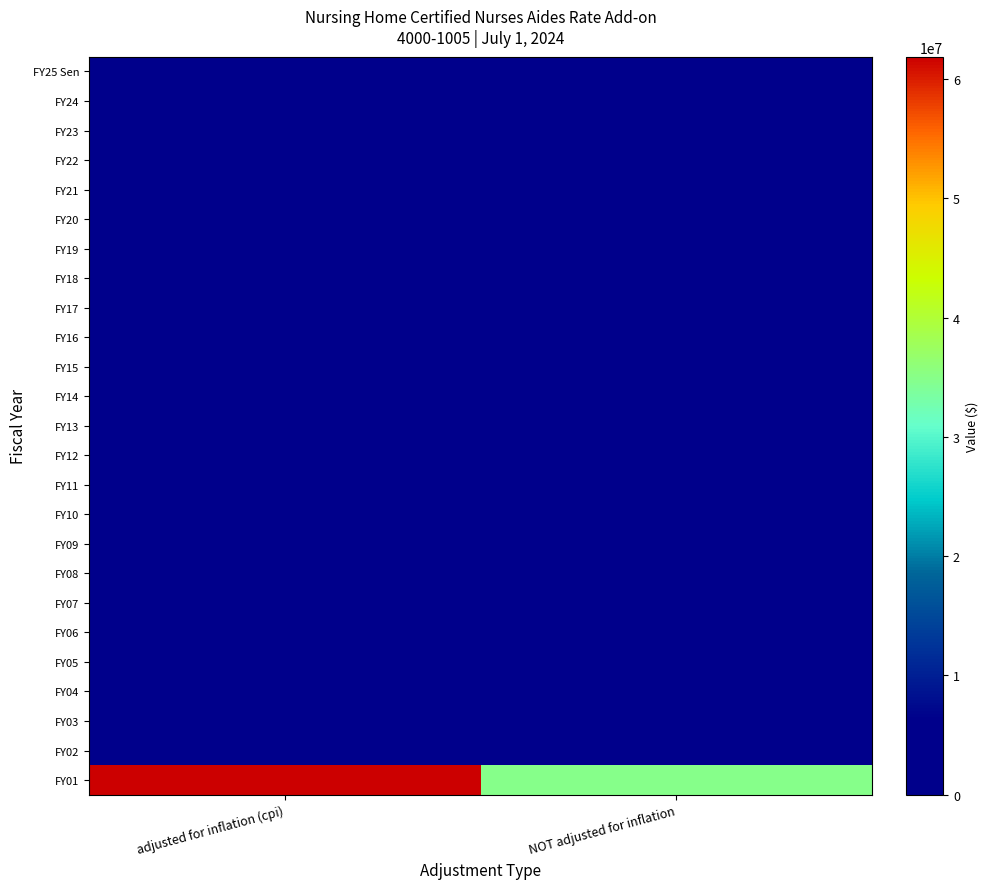

Reading left to right, what are all the values shown in this chart?

FY25 Sen: adjusted for inflation (cpi)=0	NOT adjusted for inflation=0
FY24: adjusted for inflation (cpi)=0	NOT adjusted for inflation=0
FY23: adjusted for inflation (cpi)=0	NOT adjusted for inflation=0
FY22: adjusted for inflation (cpi)=0	NOT adjusted for inflation=0
FY21: adjusted for inflation (cpi)=0	NOT adjusted for inflation=0
FY20: adjusted for inflation (cpi)=0	NOT adjusted for inflation=0
FY19: adjusted for inflation (cpi)=0	NOT adjusted for inflation=0
FY18: adjusted for inflation (cpi)=0	NOT adjusted for inflation=0
FY17: adjusted for inflation (cpi)=0	NOT adjusted for inflation=0
FY16: adjusted for inflation (cpi)=0	NOT adjusted for inflation=0
FY15: adjusted for inflation (cpi)=0	NOT adjusted for inflation=0
FY14: adjusted for inflation (cpi)=0	NOT adjusted for inflation=0
FY13: adjusted for inflation (cpi)=0	NOT adjusted for inflation=0
FY12: adjusted for inflation (cpi)=0	NOT adjusted for inflation=0
FY11: adjusted for inflation (cpi)=0	NOT adjusted for inflation=0
FY10: adjusted for inflation (cpi)=0	NOT adjusted for inflation=0
FY09: adjusted for inflation (cpi)=0	NOT adjusted for inflation=0
FY08: adjusted for inflation (cpi)=0	NOT adjusted for inflation=0
FY07: adjusted for inflation (cpi)=0	NOT adjusted for inflation=0
FY06: adjusted for inflation (cpi)=0	NOT adjusted for inflation=0
FY05: adjusted for inflation (cpi)=0	NOT adjusted for inflation=0
FY04: adjusted for inflation (cpi)=0	NOT adjusted for inflation=0
FY03: adjusted for inflation (cpi)=0	NOT adjusted for inflation=0
FY02: adjusted for inflation (cpi)=0	NOT adjusted for inflation=0
FY01: adjusted for inflation (cpi)=61856544	NOT adjusted for inflation=35000000